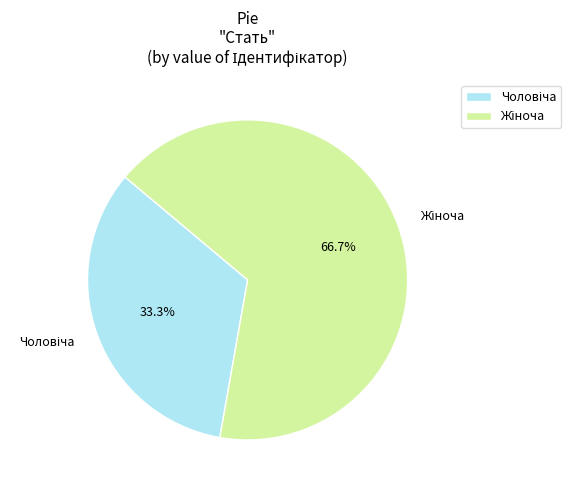

Is there a majority slice in this chart?

Yes